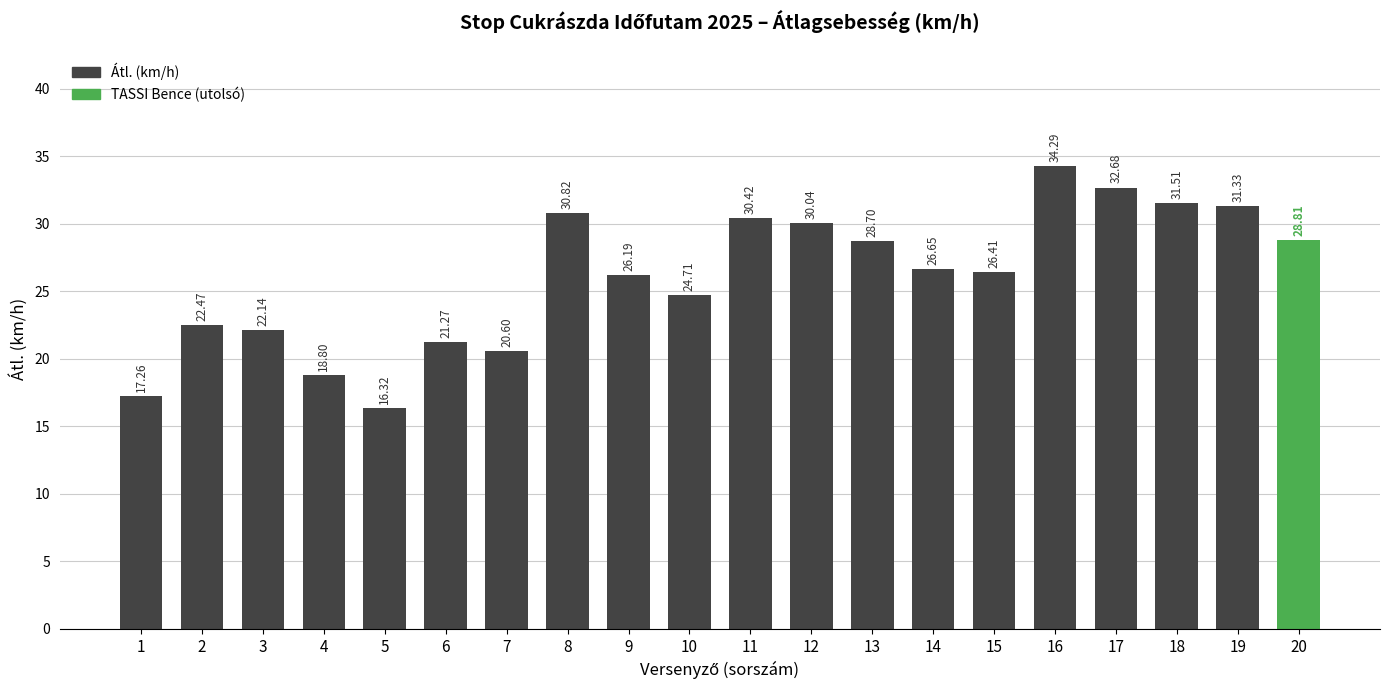

List the labels in order of value, smallest first.

5, 1, 4, 7, 6, 3, 2, 10, 9, 15, 14, 13, 20, 12, 11, 8, 19, 18, 17, 16